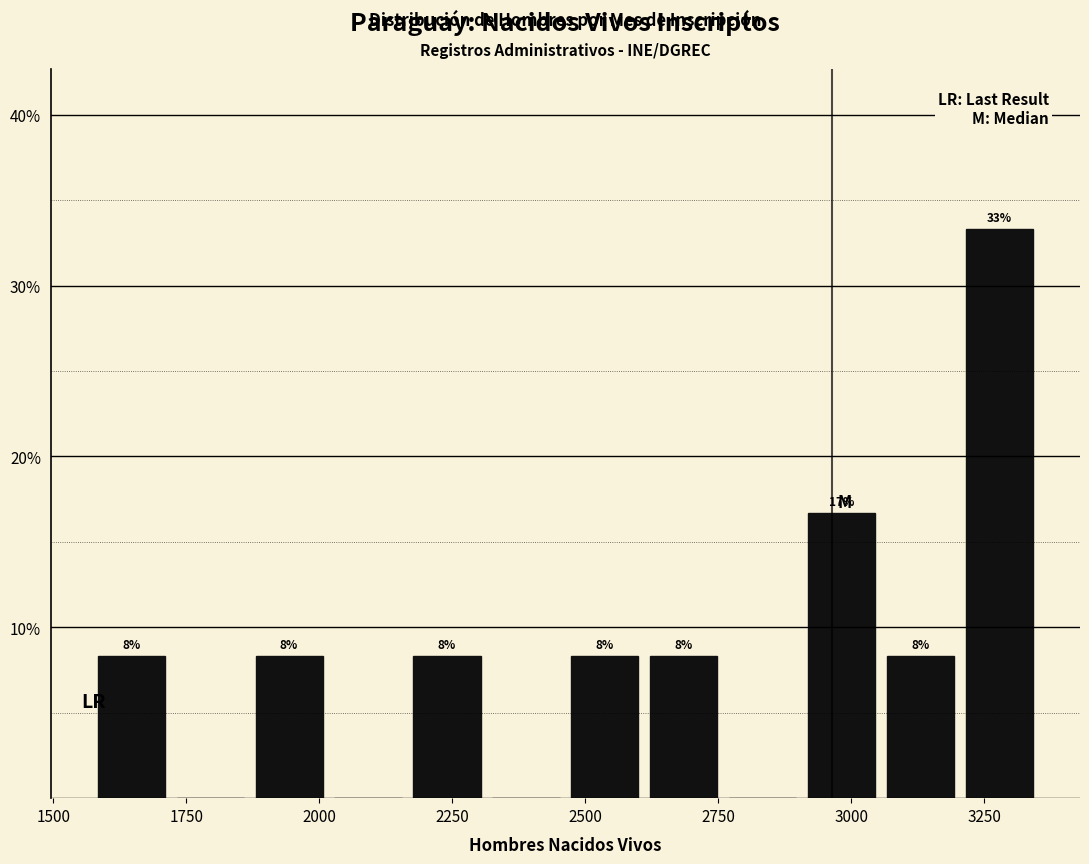

Around what value on the x-axis is the tallest bar? Give the approximate position of its centre, as read against the axis.

3300